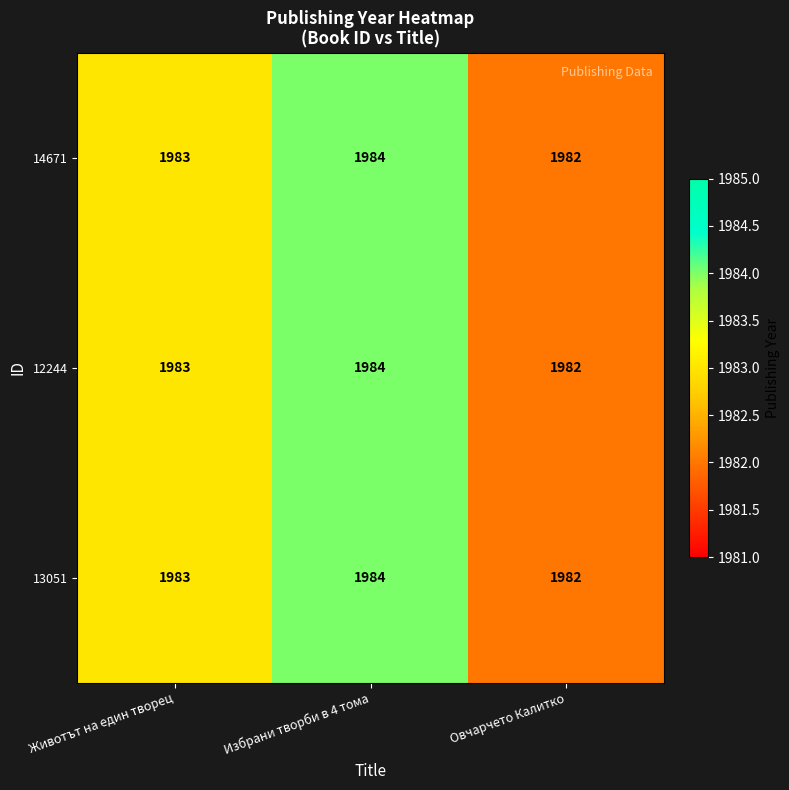

Is it true that 13051 equals 583 at Животът на един творец?

False